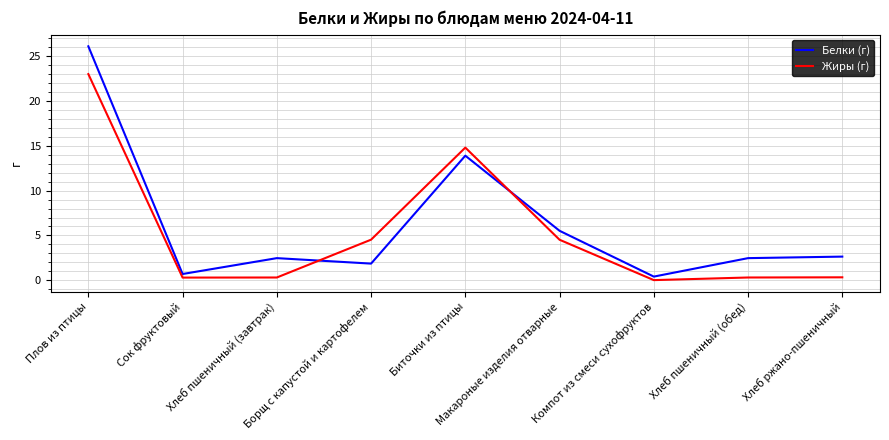

What are all the series names shown in the legend?

Белки (г), Жиры (г)